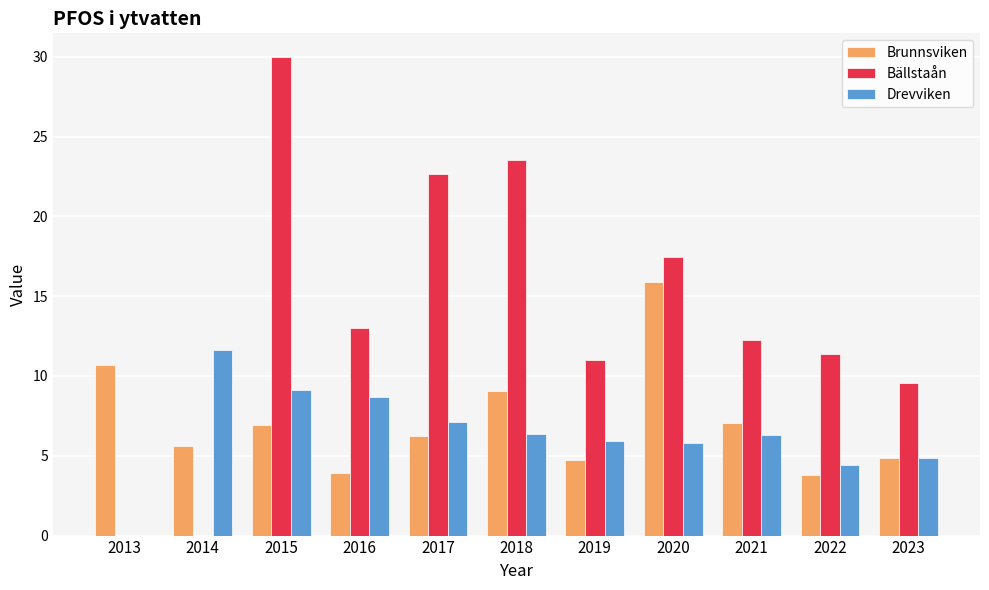

True or false: Brunnsviken has a value of 7.0 at 2021.

True